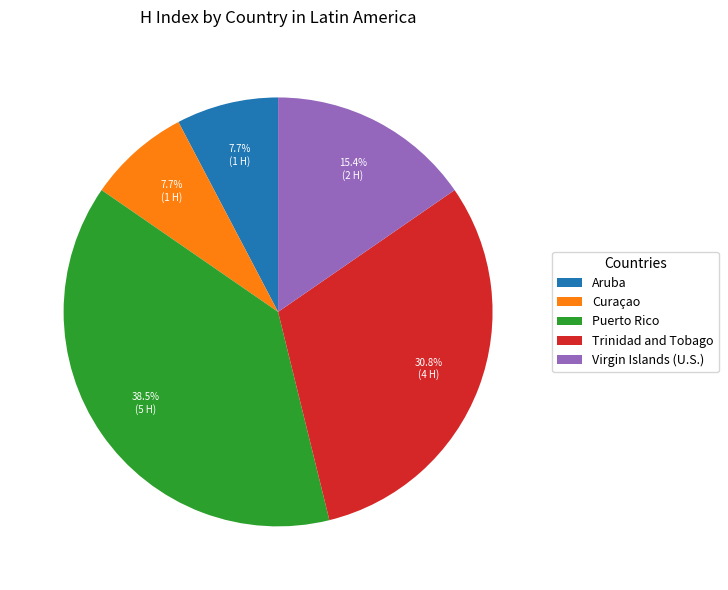

To the nearest percent, what is the average slice percentage?

20%